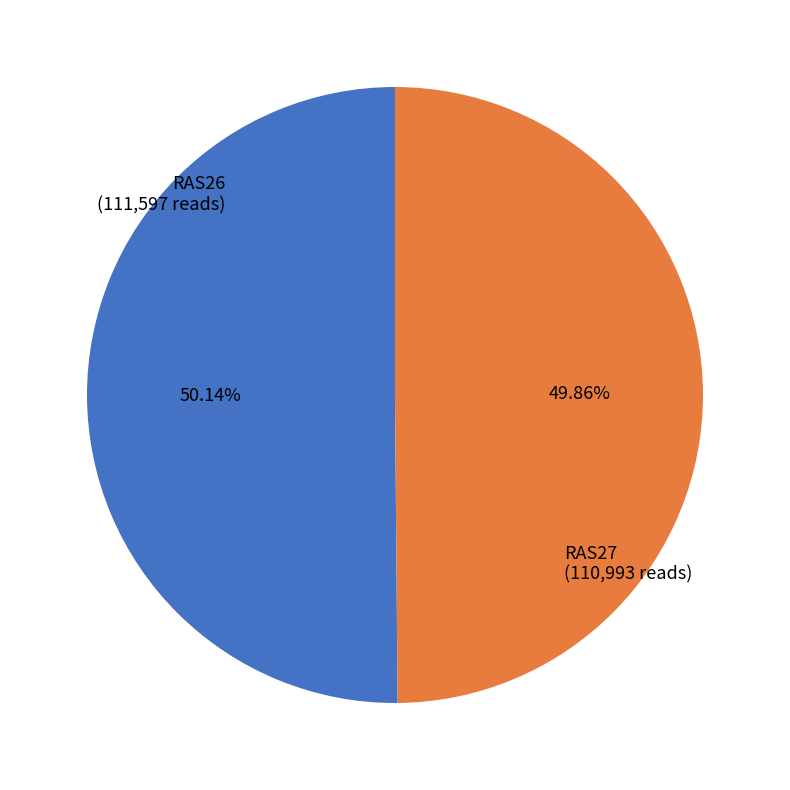

The RAS27 slice represents 41% of the pie. True or false?

False